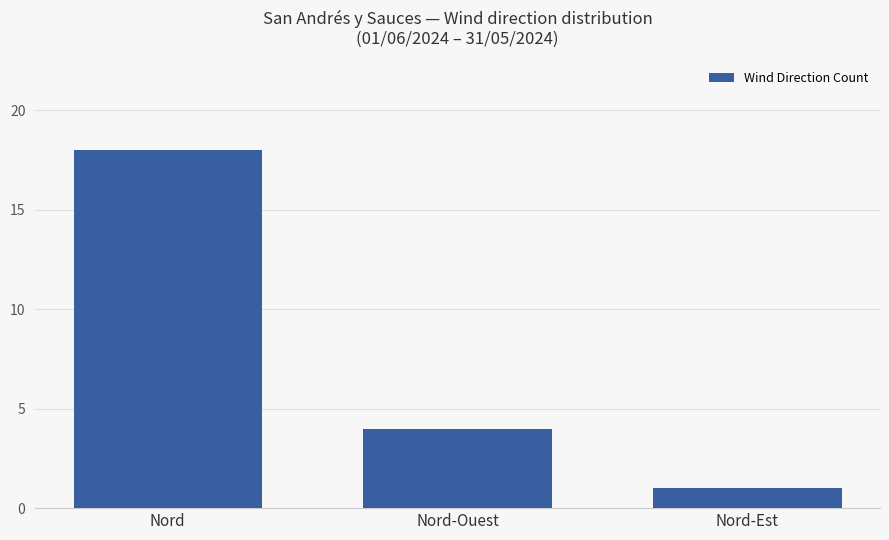

Approximately how many times larger is the value at Nord-Ouest compared to Nord?

0.2